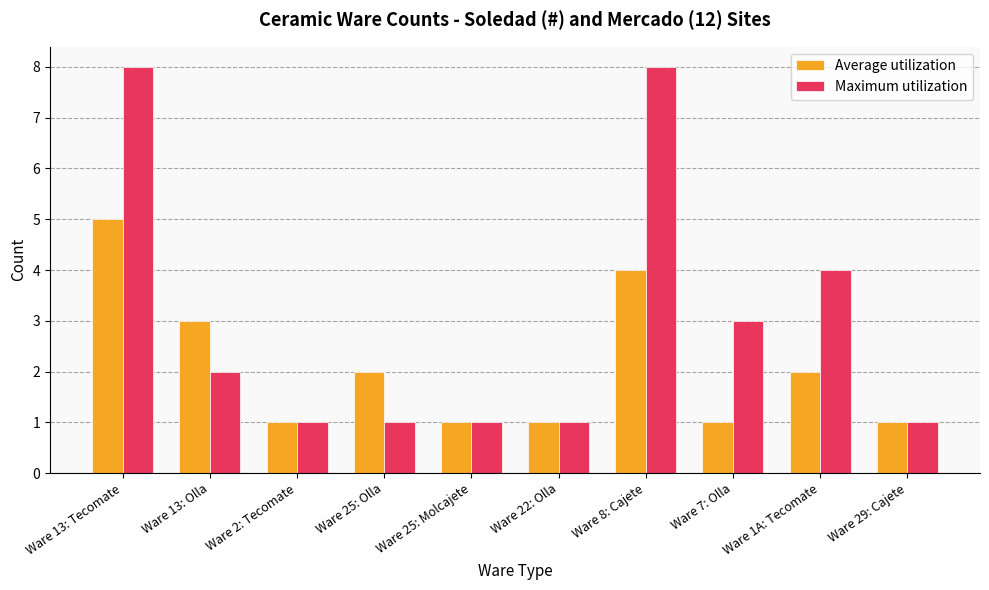

Which series has the widest spread of values?

Maximum utilization